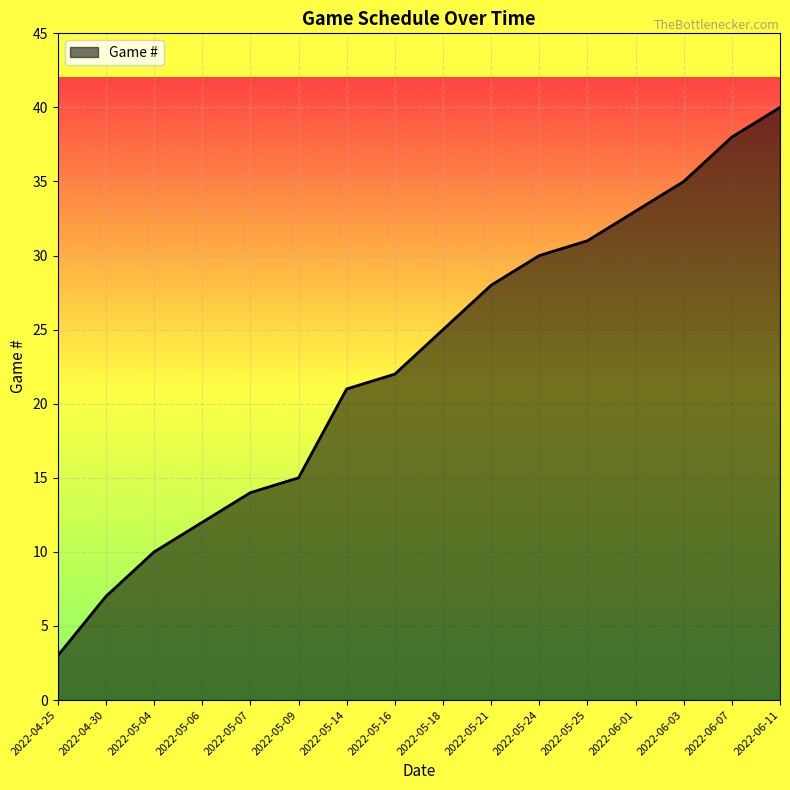

What is the difference between the maximum and minimum values?

37